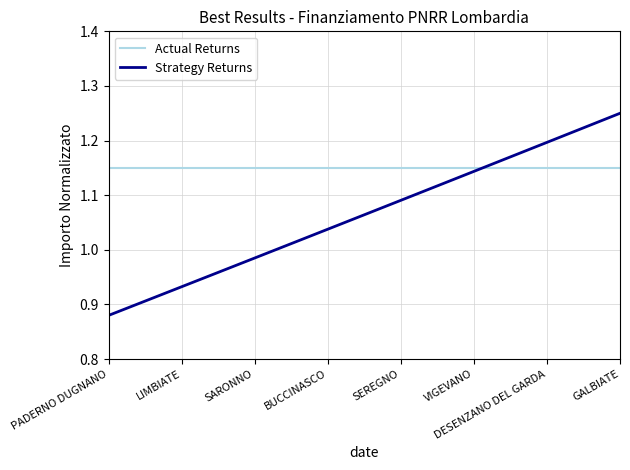

What is the difference between the maximum and minimum values in the Strategy Returns series?

0.4